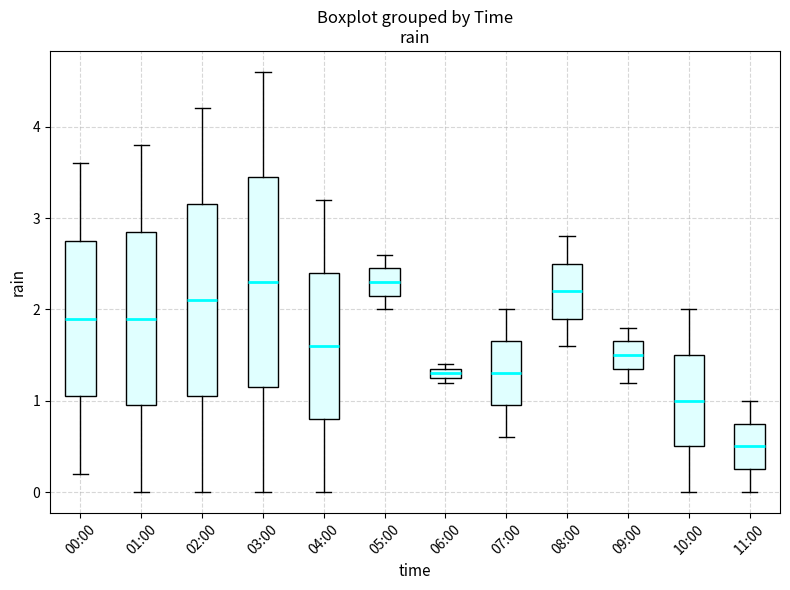

Which box is the tallest, from its lower edge to its upper edge?

03:00